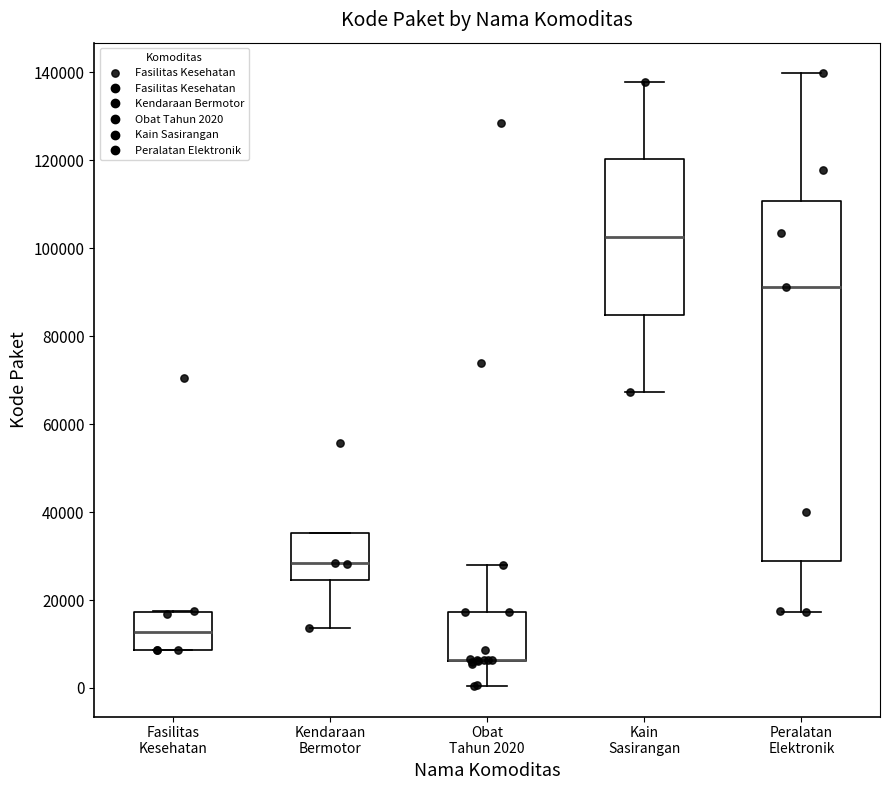

Reading left to right, read every box against the y-axis: the position of its median line, the range the box covers, and the ends of its whiskers. The values are not printed on the chart, so give them approximately, as read against the axis.

Fasilitas Kesehatan: median 12000, box 8000 to 18000, whiskers 8000 to 18000
Kendaraan Bermotor: median 28000, box 24000 to 36000, whiskers 14000 to 36000
Obat Tahun 2020: median 6000 (drawn on the box's lower edge), box 6000 to 18000, whiskers 0 to 28000
Kain Sasirangan: median 102000, box 84000 to 120000, whiskers 68000 to 138000
Peralatan Elektronik: median 92000, box 28000 to 110000, whiskers 18000 to 140000